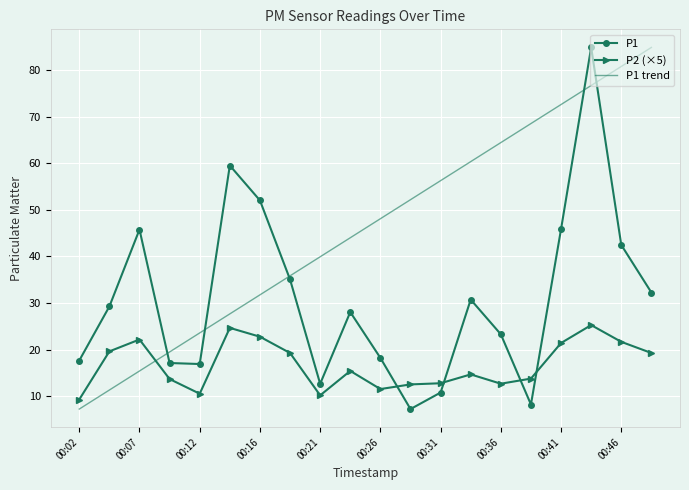

How many distinct data groups are displayed?

3